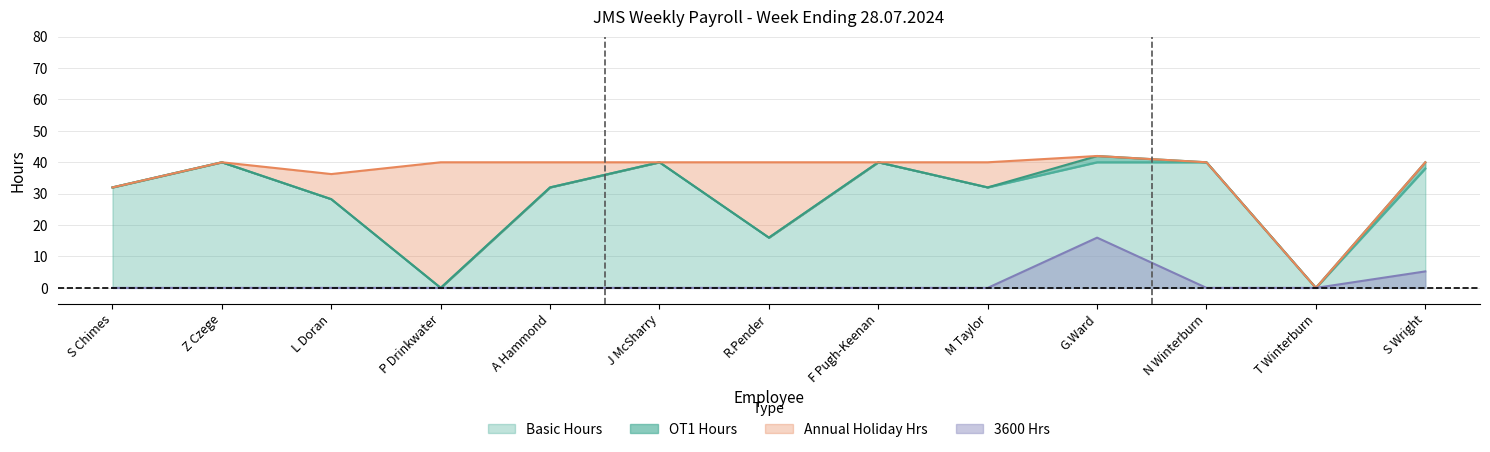

Is the value of 3600 Hrs at A Hammond greater than the value of Basic Hours at G.Ward?

No